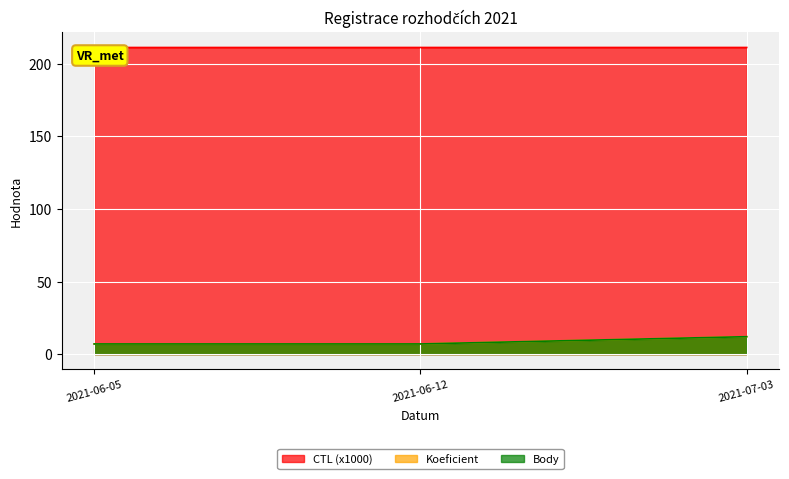

Which has a higher value, 2021-07-03 or 2021-06-12?

2021-07-03